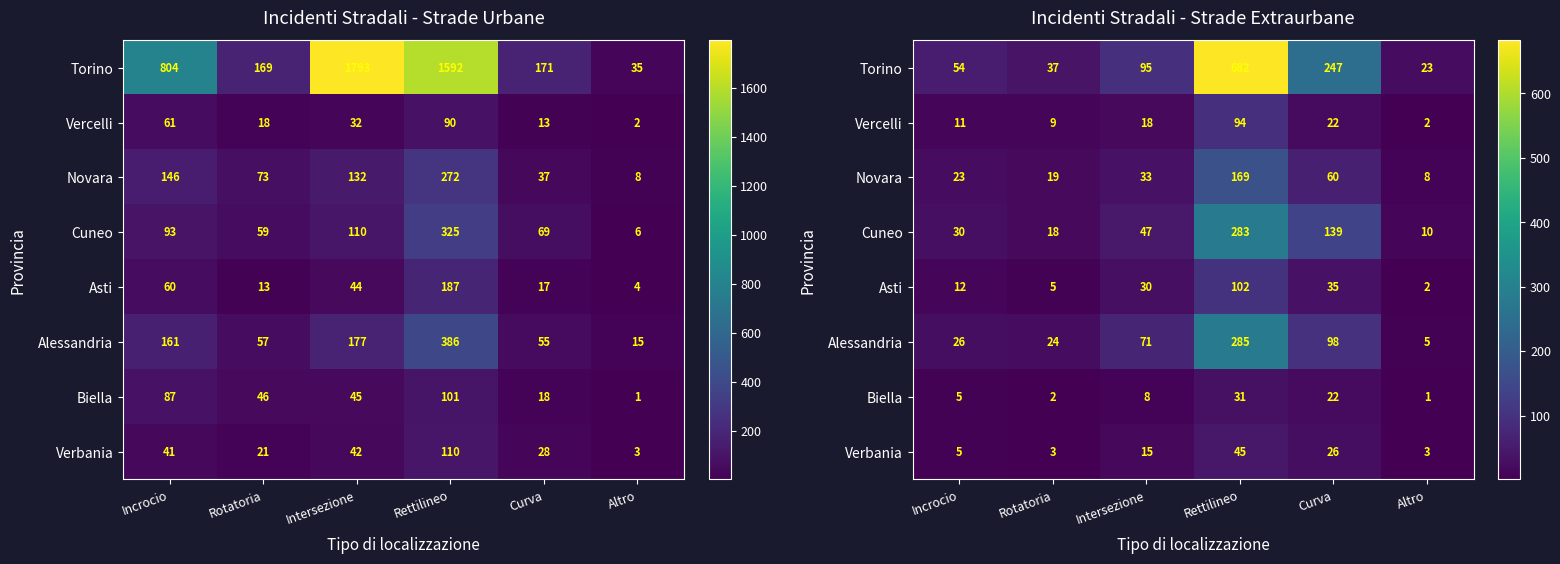

At which label does Torino first exceed 95?

Rettilineo